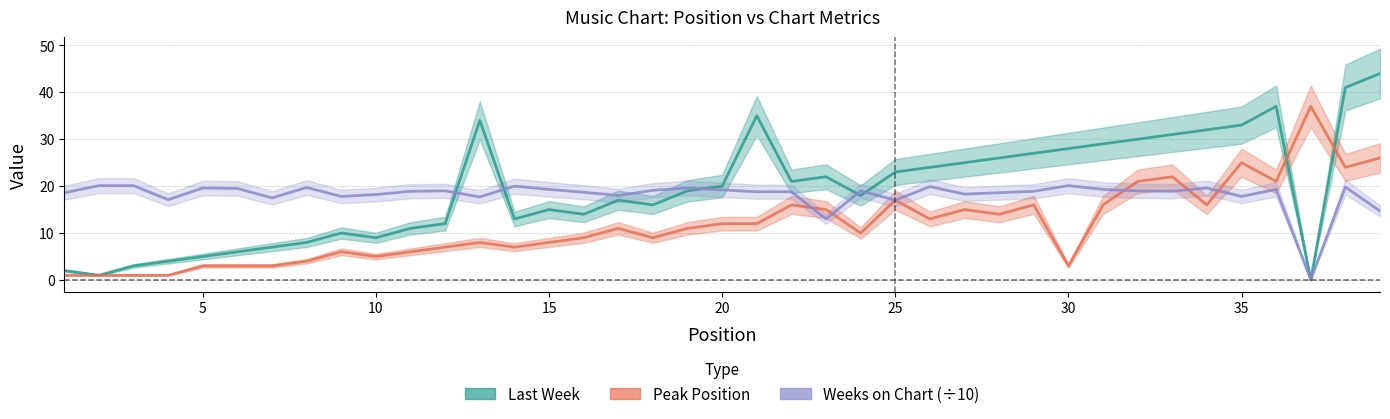

How many series are shown in this chart?

3